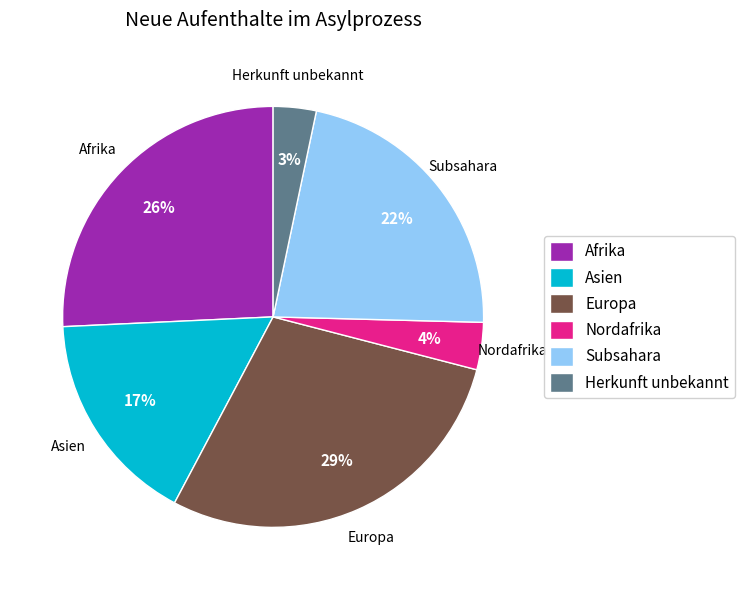

Which slice is the largest?

Europa